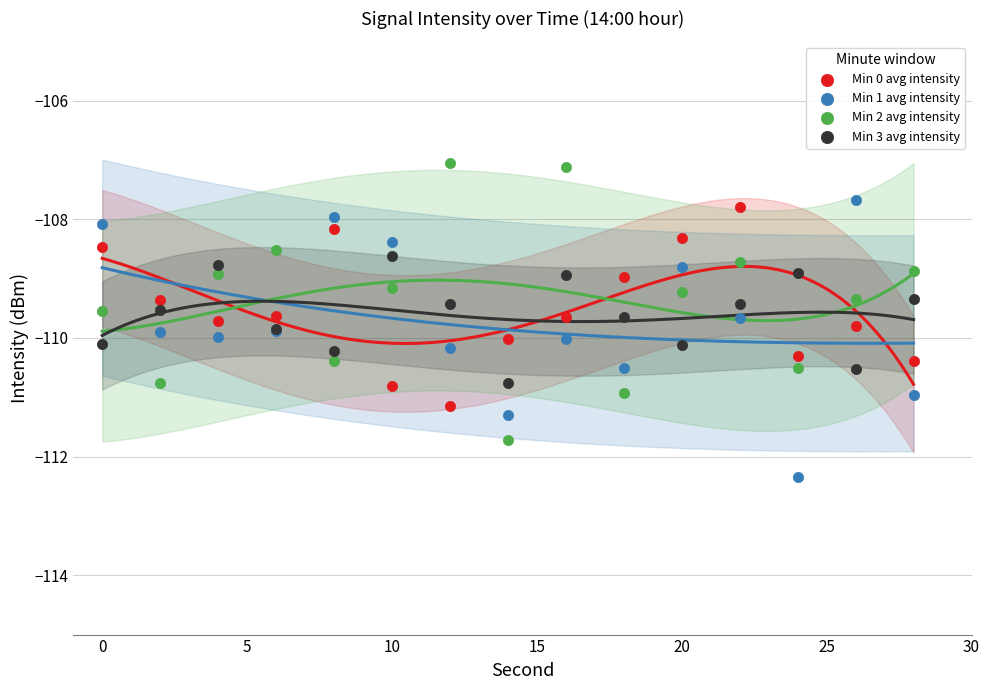

Which series reaches the minimum Y coordinate?

Min 1 avg intensity